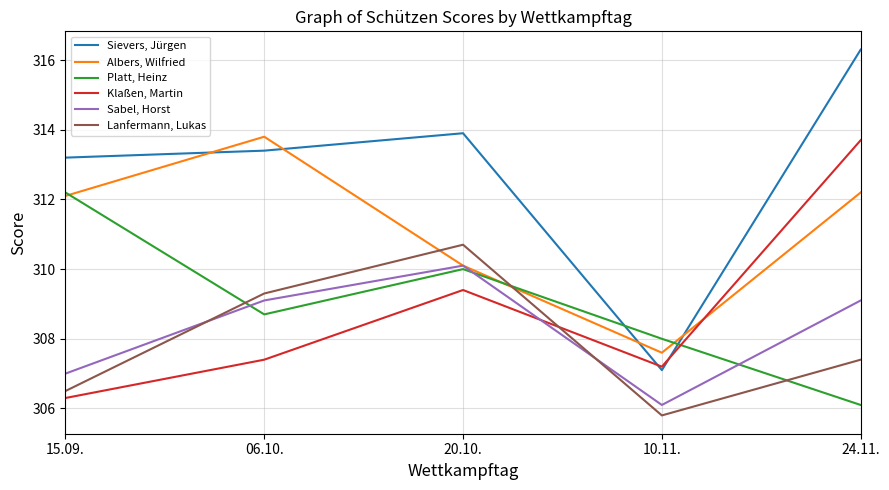

What position from the right is 10.11.?

2